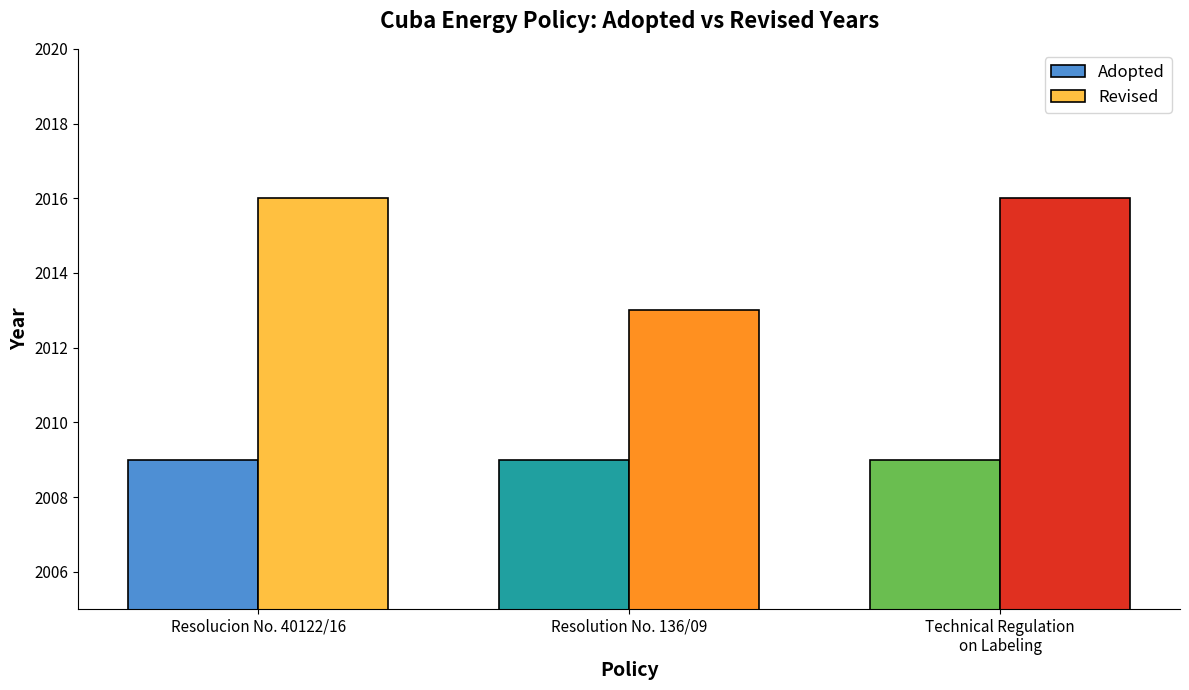

What is the highest value of the Adopted series?

2009